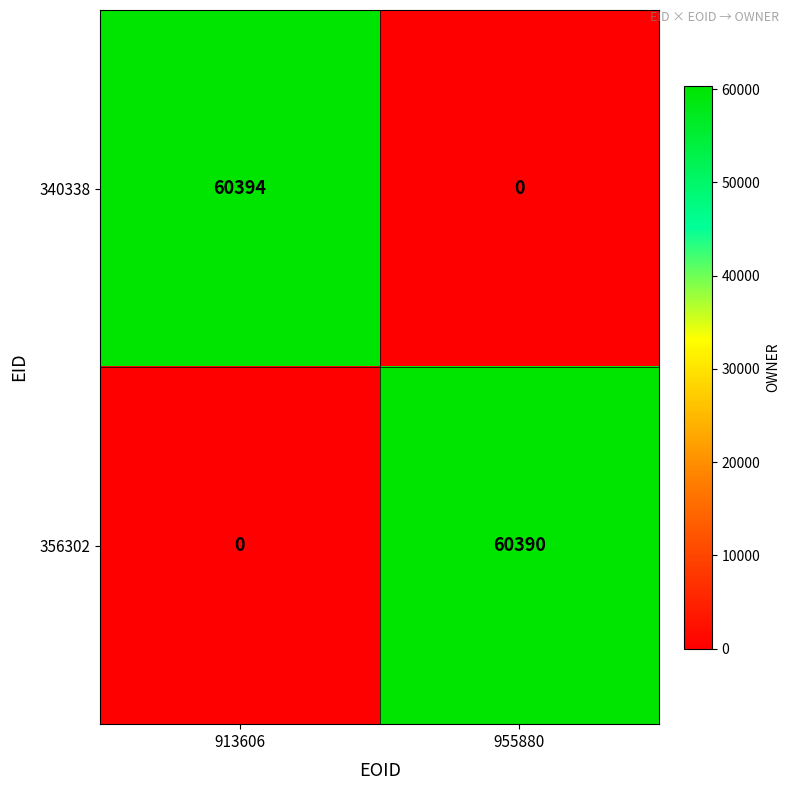

Which series has the largest total across all categories?

340338